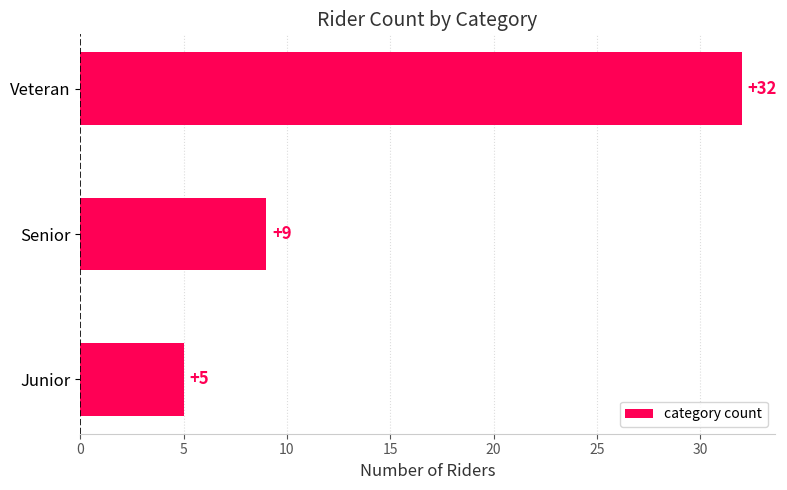

Is it true that the value at Junior is 5?

True